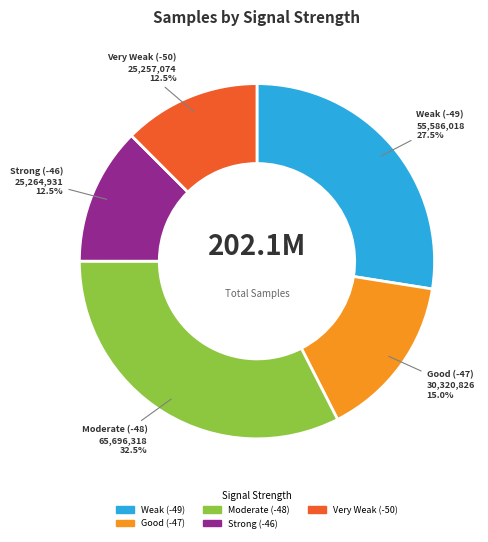

Is there a majority slice in this chart?

No